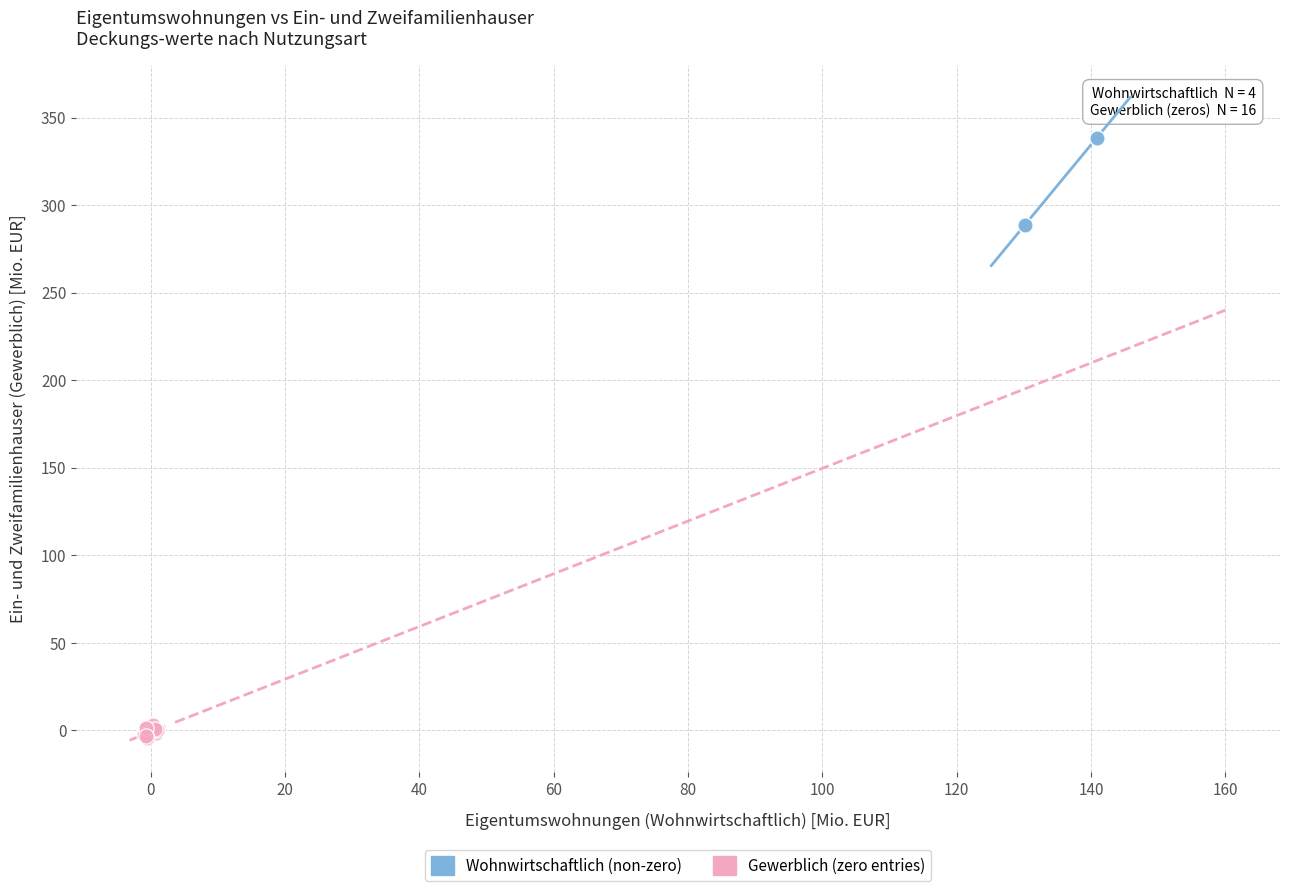

Which series has the widest spread of Y values?

Wohnwirtschaftlich (non-zero)